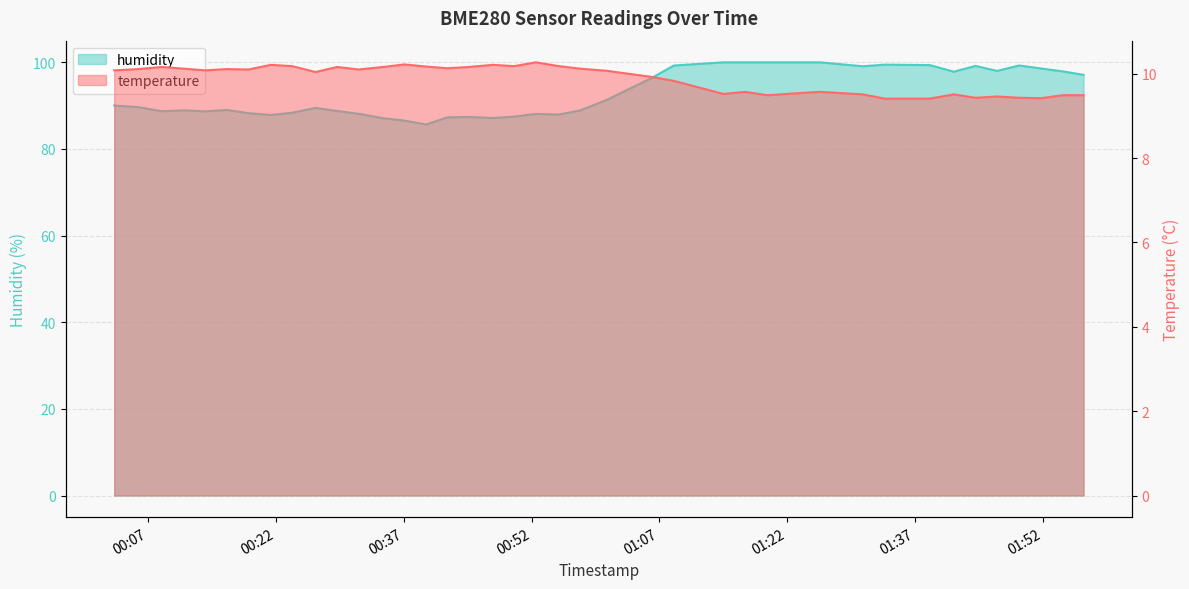

The value of temperature at 22 is 4.7. True or false?

False